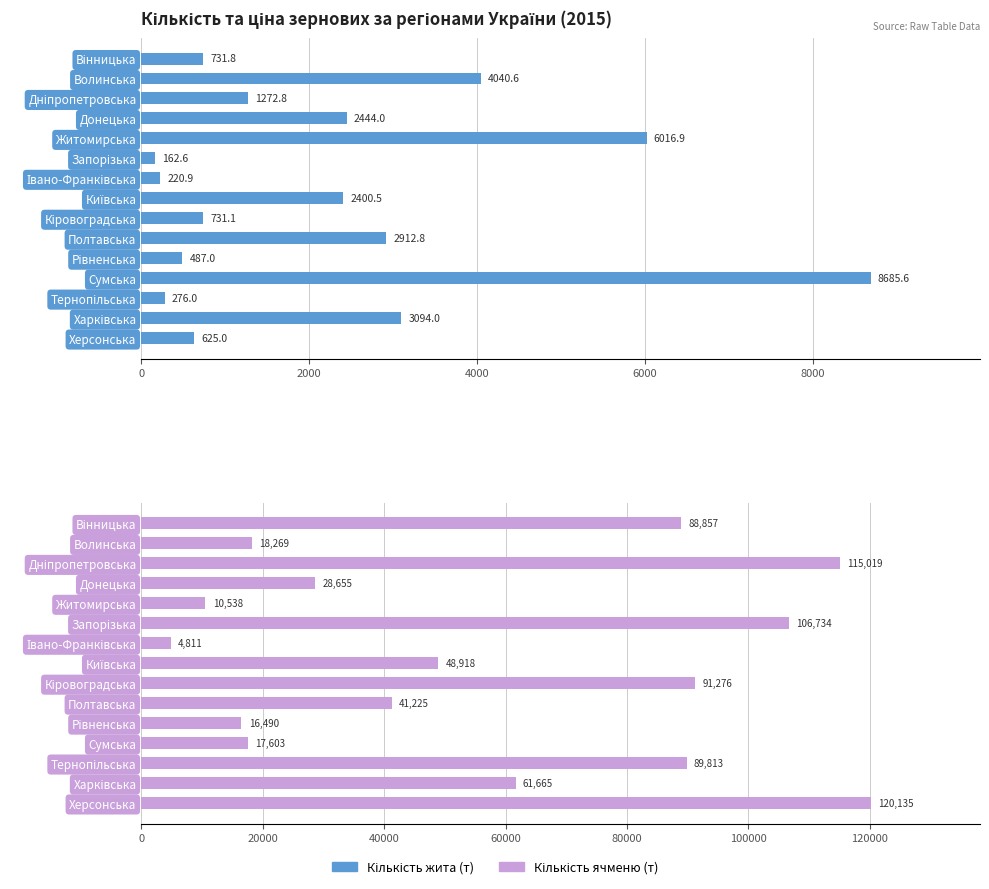

How many groups of bars are there?

15